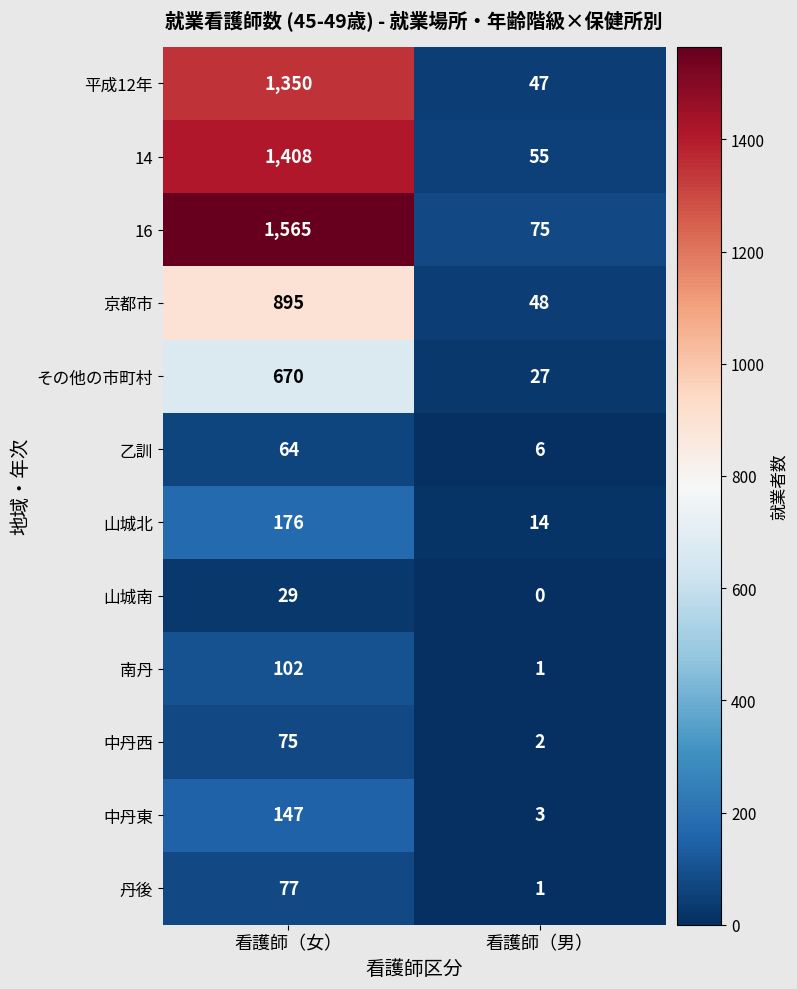

What is the total value across all series at 看護師（女）?

6558